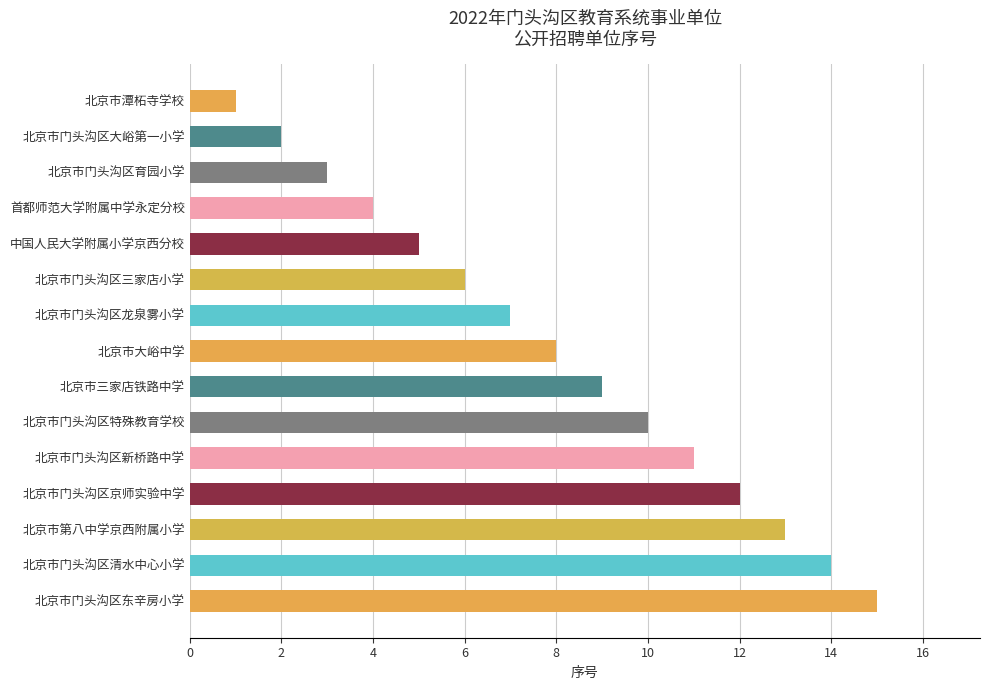

Rank the categories by value from lowest to highest.

北京市潭柘寺学校, 北京市门头沟区大峪第一小学, 北京市门头沟区育园小学, 首都师范大学附属中学永定分校, 中国人民大学附属小学京西分校, 北京市门头沟区三家店小学, 北京市门头沟区龙泉雾小学, 北京市大峪中学, 北京市三家店铁路中学, 北京市门头沟区特殊教育学校, 北京市门头沟区新桥路中学, 北京市门头沟区京师实验中学, 北京市第八中学京西附属小学, 北京市门头沟区清水中心小学, 北京市门头沟区东辛房小学